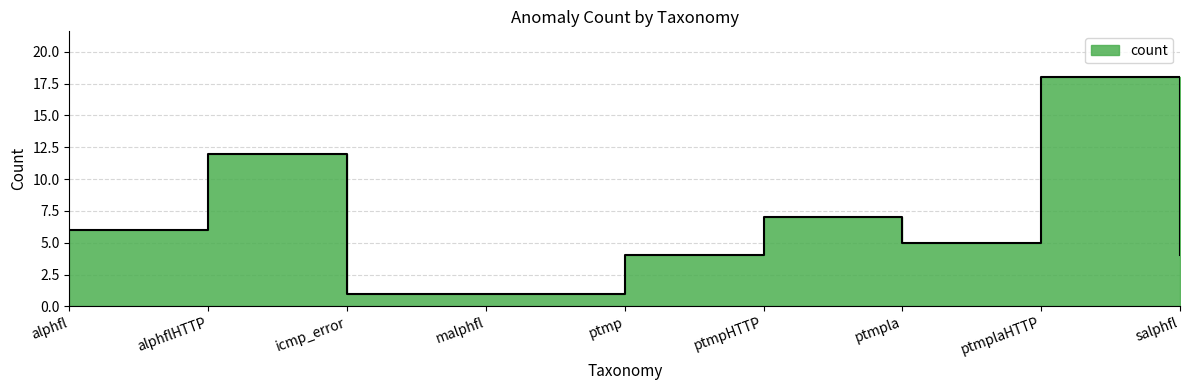

What is the difference between the maximum and minimum values?

17